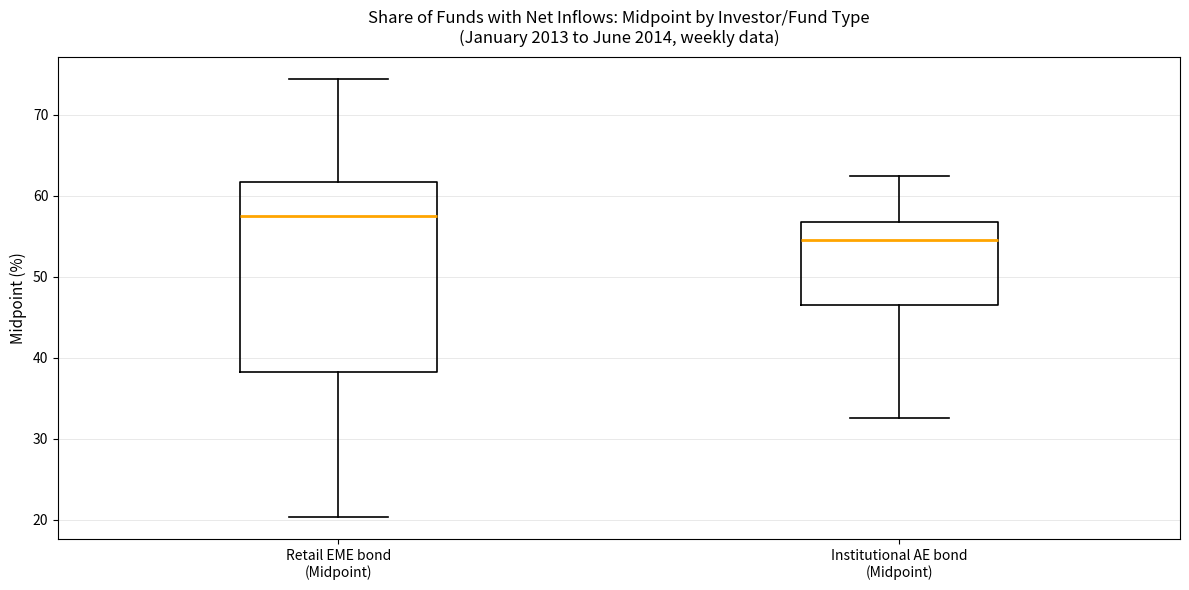

Which box is the tallest, from its lower edge to its upper edge?

Retail EME bond (Midpoint)